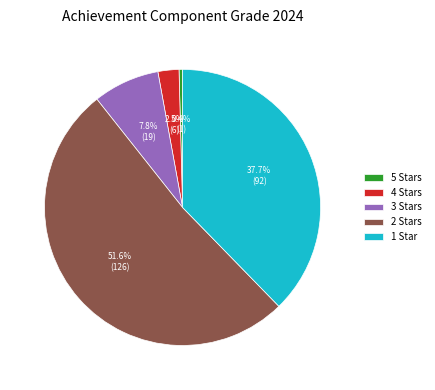

To the nearest percent, what portion does 2 Stars represent?

52%